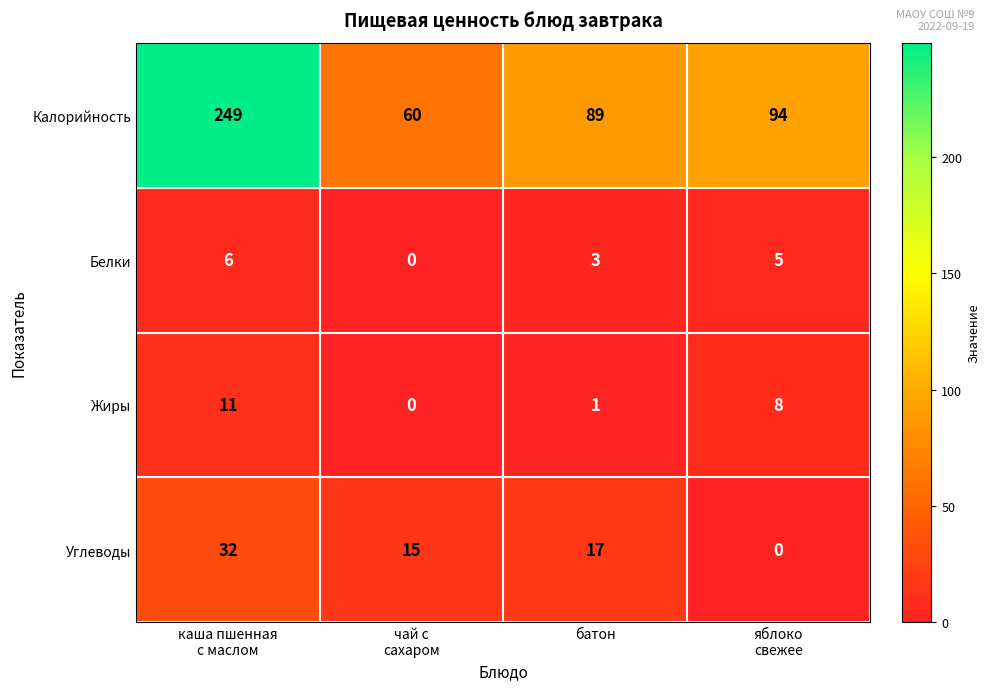

Count the Белки values in the range 3 to 6.

3